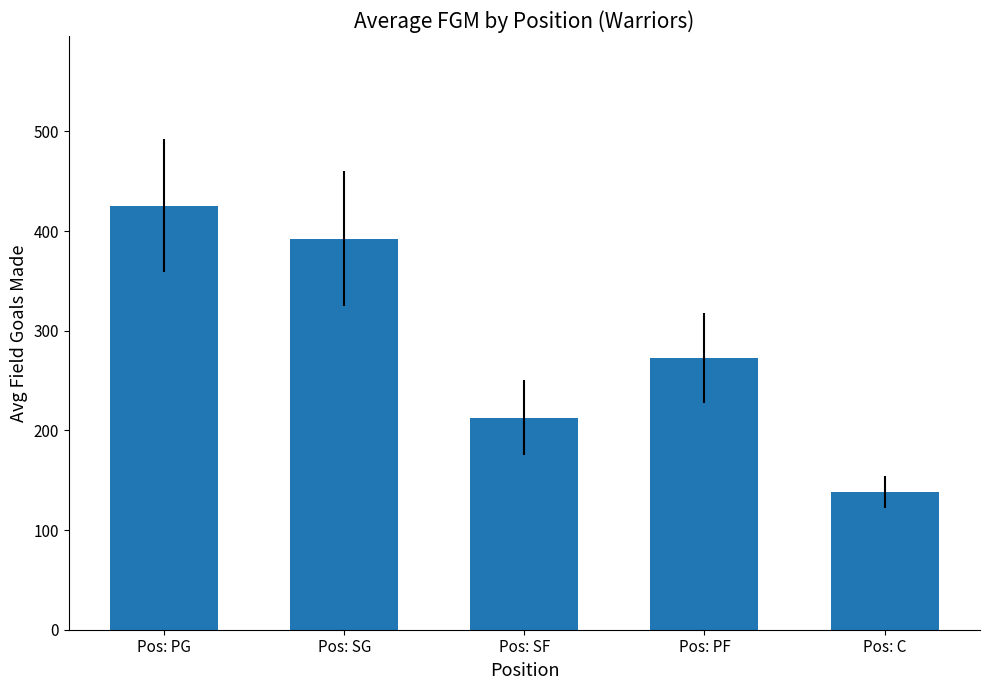

Rank the categories by value from lowest to highest.

Pos: C, Pos: SF, Pos: PF, Pos: SG, Pos: PG